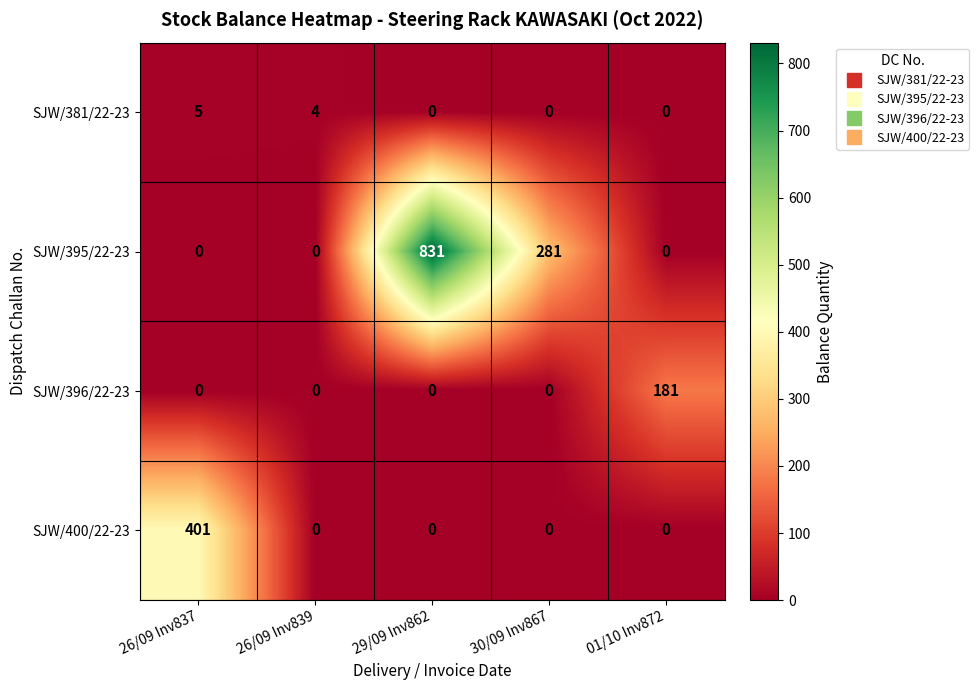

At how many categories does at least one series exceed 80?

4